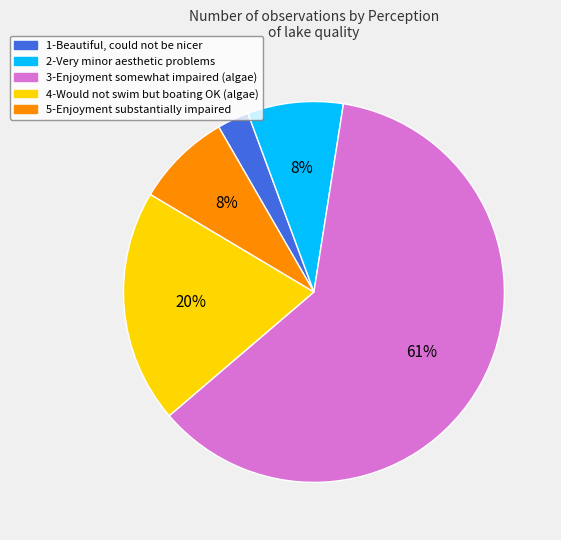

True or false: 5-Enjoyment substantially impaired accounts for 1% of the total.

False